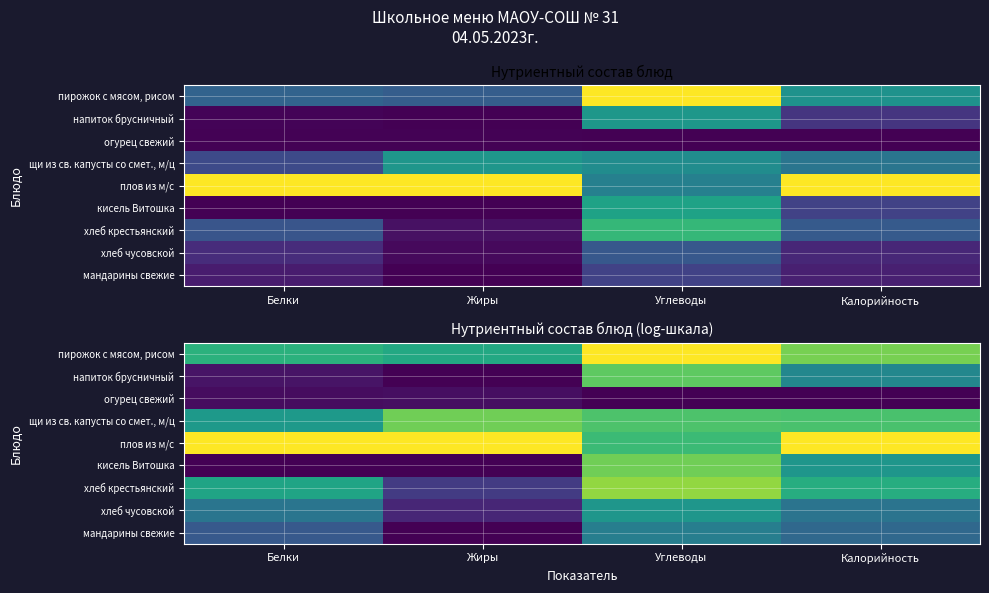

What is the greatest value displayed?

1.0